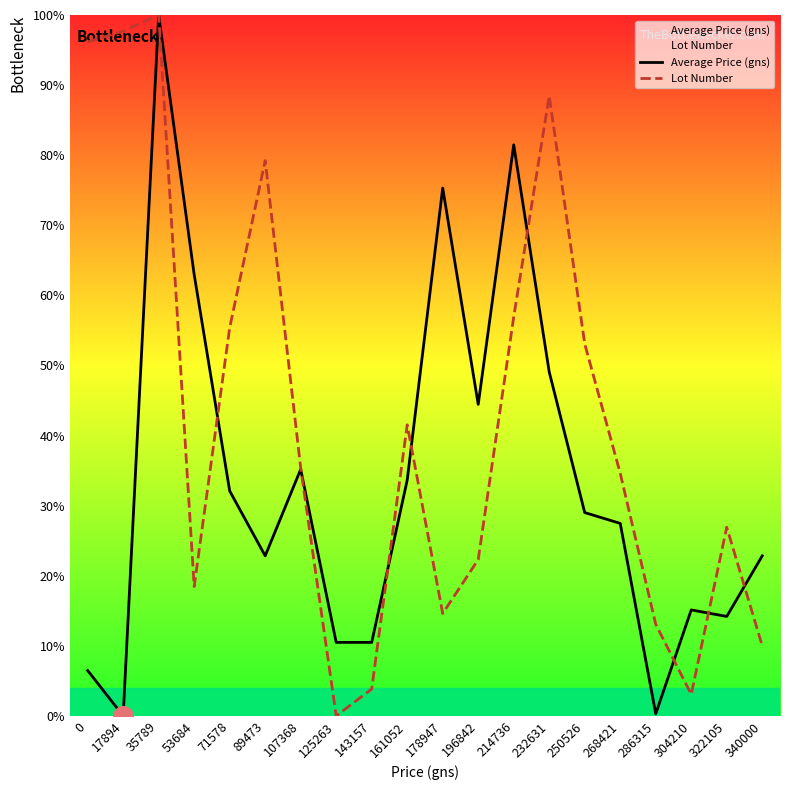

What is the total value across all series at 143157?

14.3